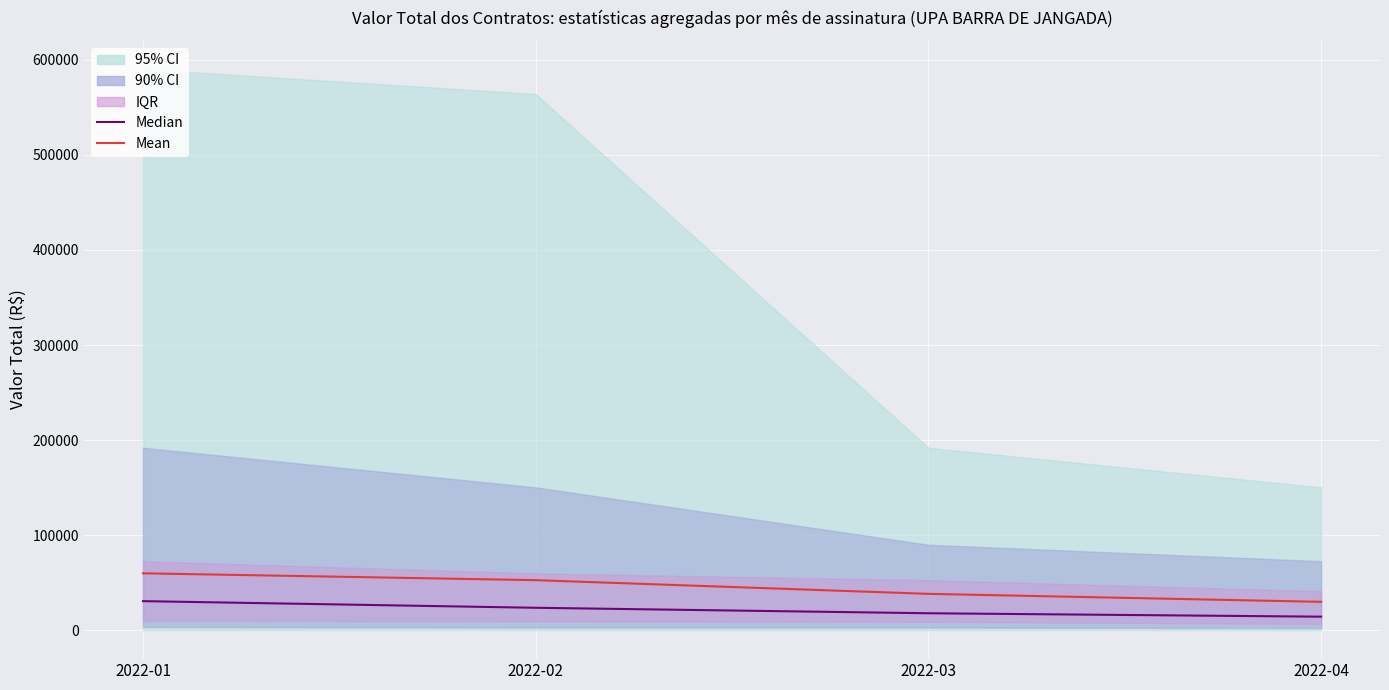

True or false: Median has a value of 30739 at 2022-01.

True